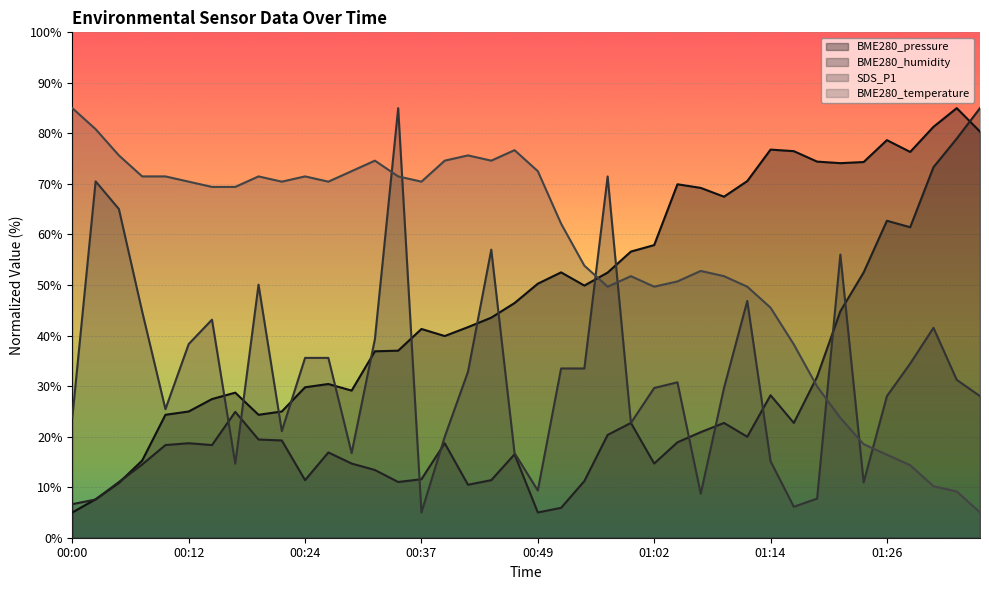

Reading right to left, list all the values displayed in this chart.

BME280_pressure: 80.4	85.0	81.3	76.3	78.7	74.3	74.1	74.4	76.5	76.8	70.6	67.5	69.2	69.9	57.9	56.6	52.5	49.9	52.5	50.3	46.4	43.5	41.7	39.9	41.3	37.0	36.9	29.1	30.4	29.8	25.0	24.3	28.7	27.4	25.0	24.3	15.3	10.9	7.6	5.0
BME280_humidity: 85.0	79.0	73.3	61.4	62.7	52.5	44.8	31.8	22.7	28.2	20.0	22.7	20.9	18.9	14.7	22.7	20.3	11.2	5.9	5.0	16.5	11.4	10.5	18.7	11.6	11.0	13.4	14.7	16.9	11.4	19.2	19.4	24.9	18.3	18.7	18.3	14.5	11.0	7.6	6.6
SDS_P1: 28.0	31.2	41.5	34.5	28.0	11.0	56.0	7.7	6.1	15.1	46.9	29.6	8.7	30.8	29.6	22.7	71.5	33.5	33.5	9.3	16.8	57.0	32.8	20.0	5.0	85.0	39.3	16.8	35.6	35.6	21.1	50.1	14.7	43.1	38.3	25.4	44.8	65.0	70.5	23.8
BME280_temperature: 5.0	9.2	10.2	14.4	16.4	18.5	23.7	29.9	38.2	45.5	49.7	51.8	52.8	50.7	49.7	51.8	49.7	53.8	62.1	72.5	76.7	74.6	75.6	74.6	70.5	71.5	74.6	72.5	70.5	71.5	70.5	71.5	69.4	69.4	70.5	71.5	71.5	75.6	80.8	85.0